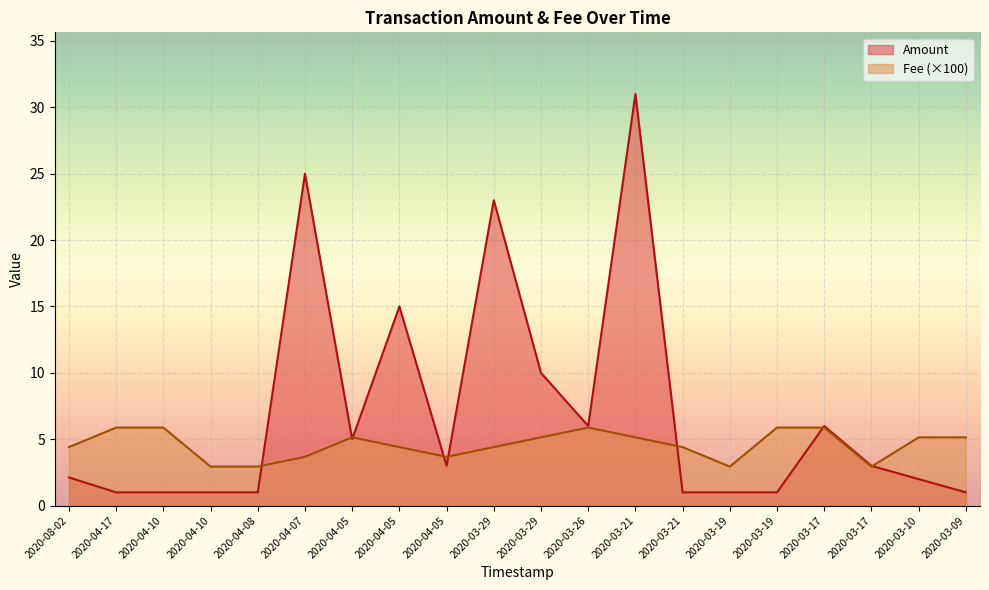

Is it true that Fee equals 4.1 at 2020-03-19?

False